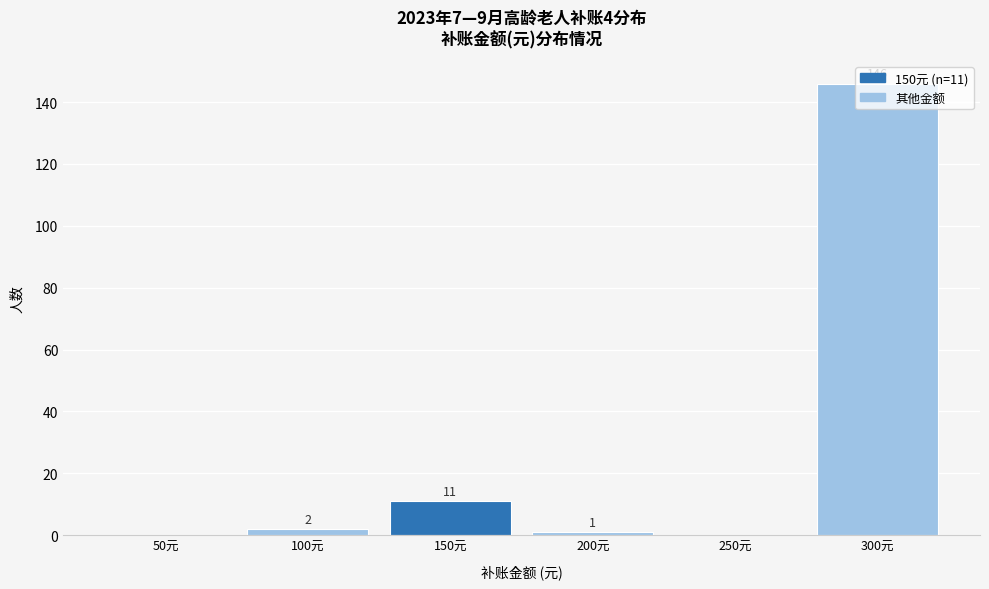

The value at 50元 is 0. True or false?

True